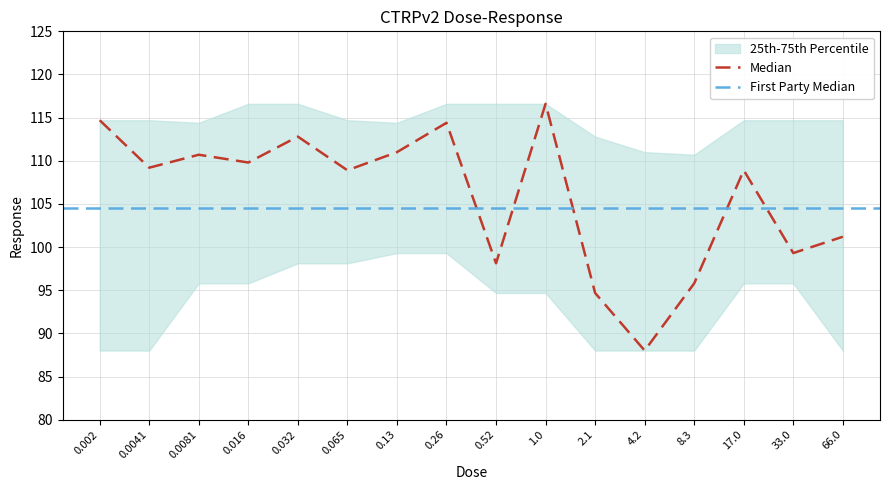

Is this an area chart (filled region under the line)?

No